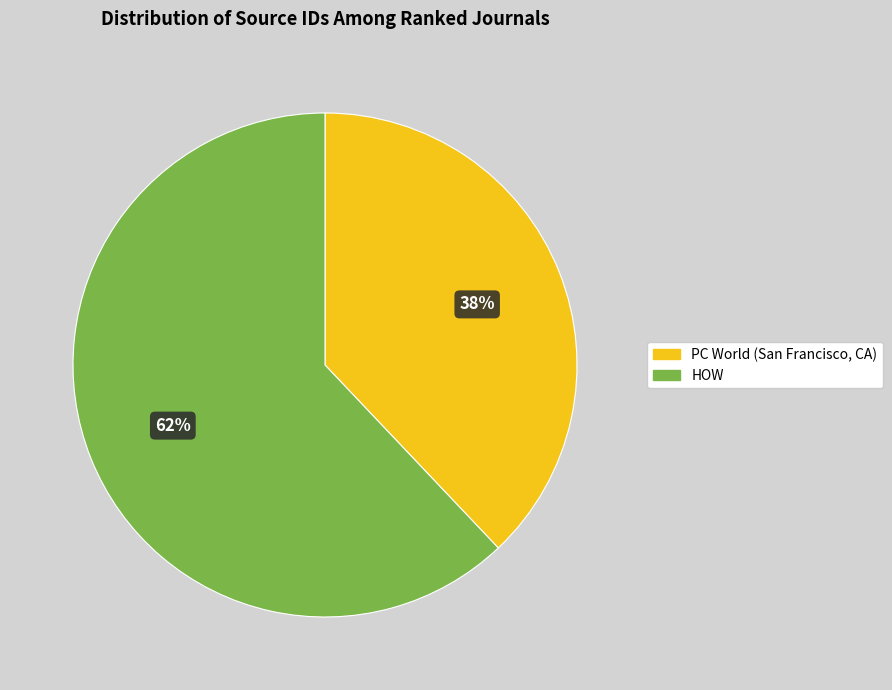

What is the smallest slice in the pie chart?

PC World (San Francisco, CA)